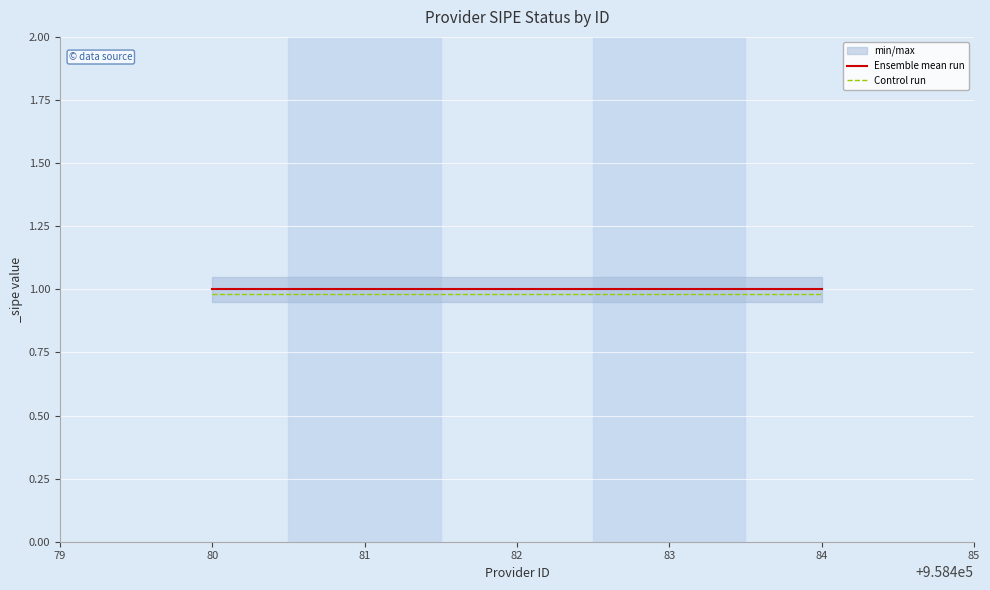

The value of Ensemble mean run at 82 is 1.0. True or false?

True